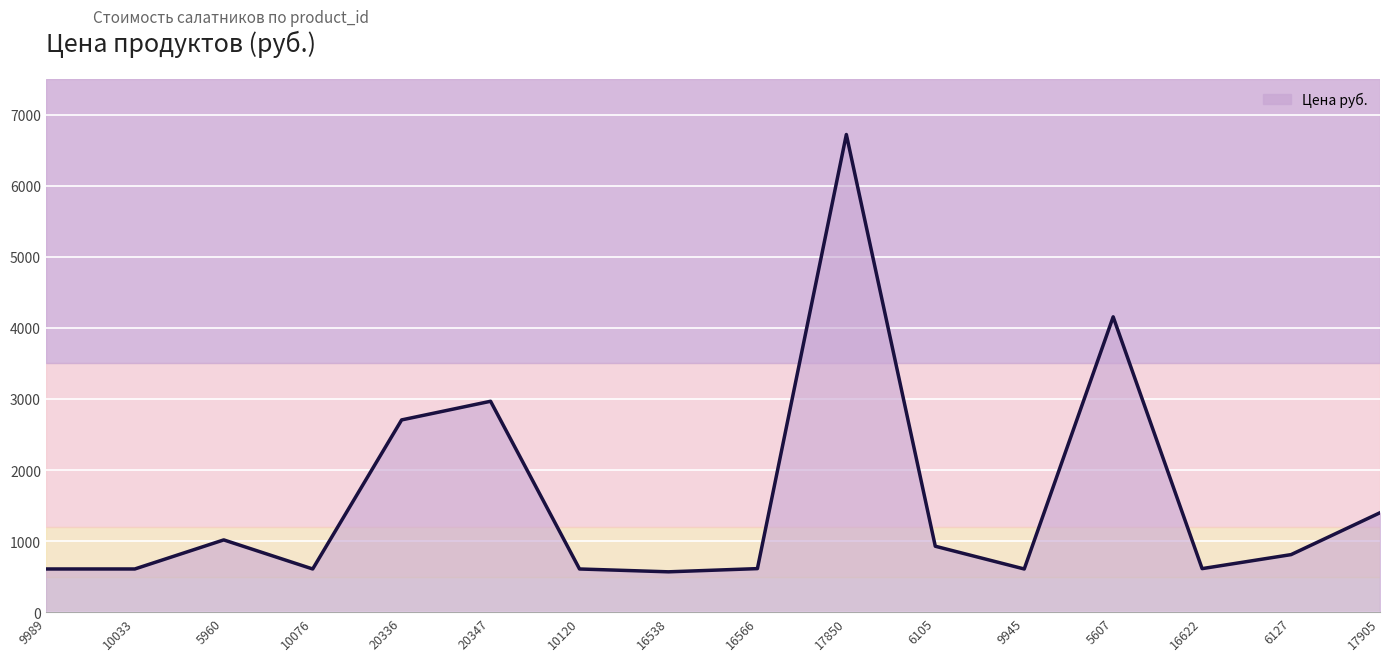

What is the difference between the values at 20347 and 5607?

1187.7